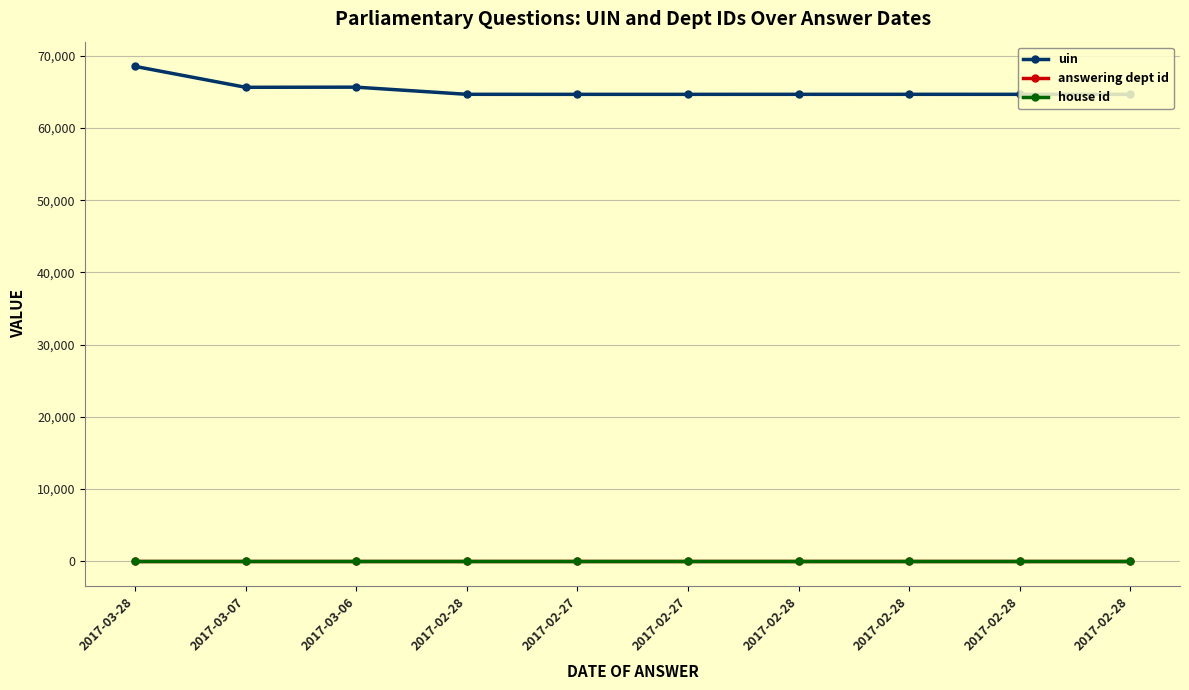

True or false: uin has more than 2 points higher than both neighbors.

False